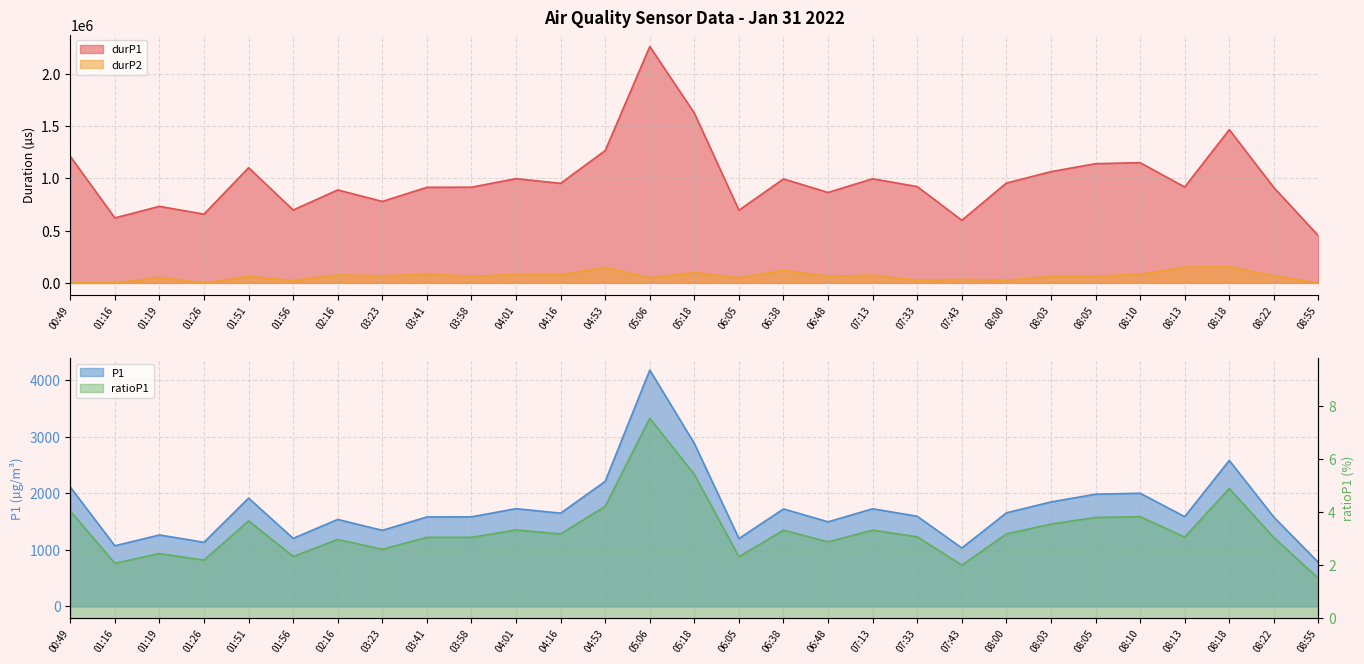

What is the difference between the highest and lowest values at 08:55?

450631.0